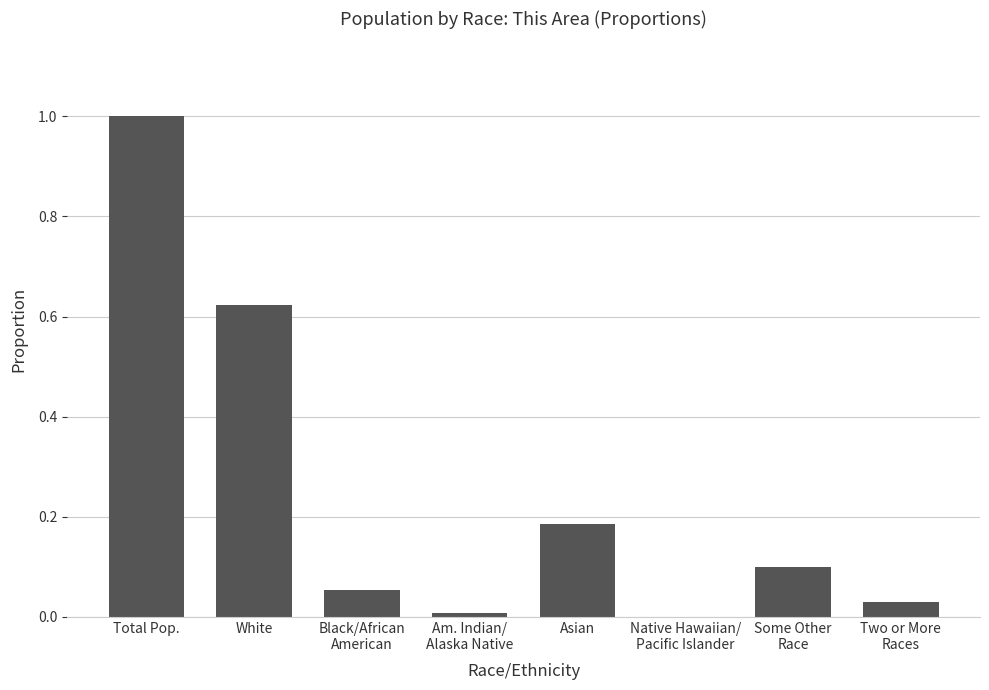

True or false: the data shows 1.8 at Total Pop..

False